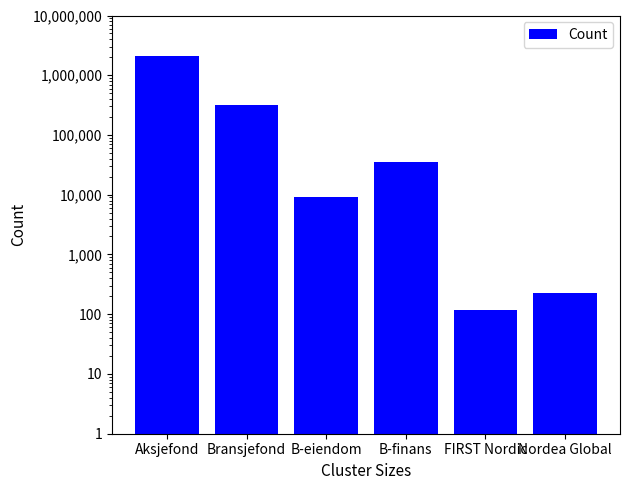

Which label corresponds to the largest value in the chart?

Aksjefond